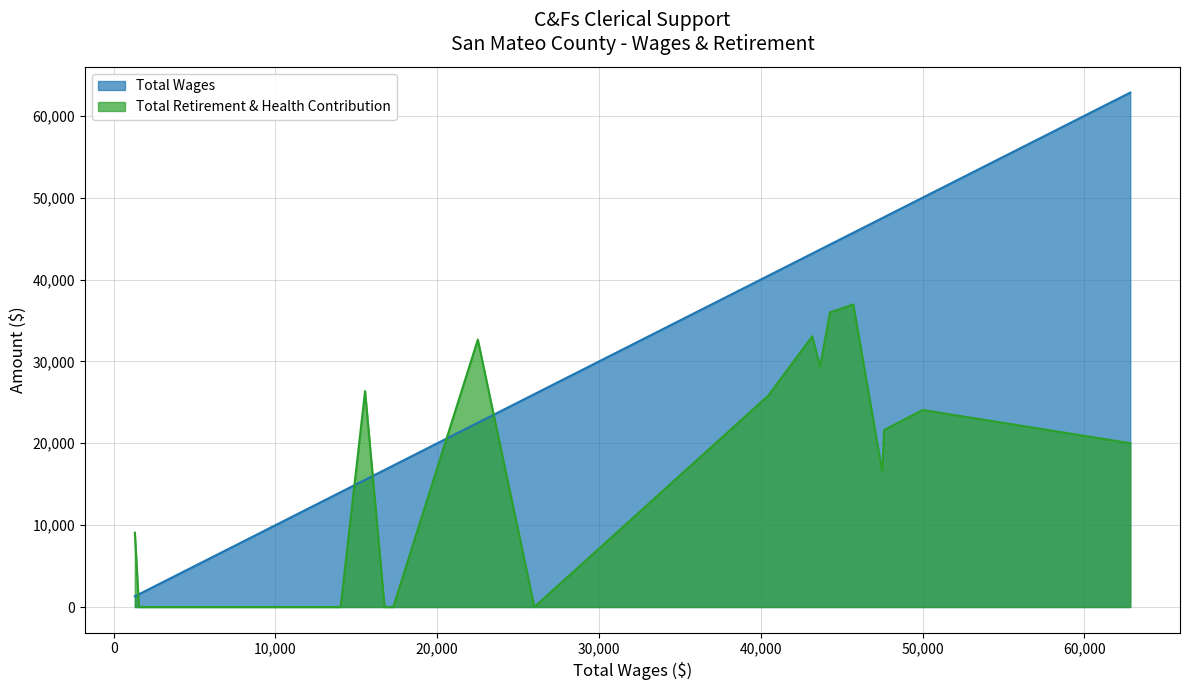

What is the approximate value of Total Wages at Office Assistant II (43181), to the nearest 10?

43180